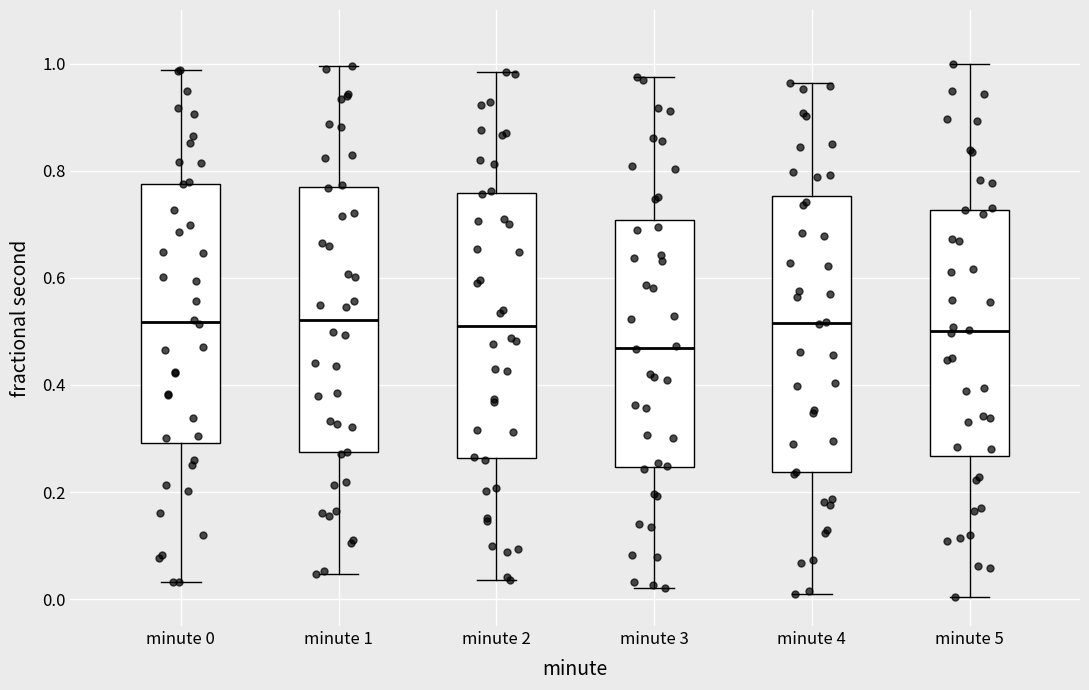

Reading left to right, transcribe this box plot: for each box, give where its median line is, the range the box spans, and where its two whiskers end, as read against the y-axis. The values are not printed on the chart, so give them approximately, as read against the axis.

minute 0: median 0.52, box 0.30 to 0.78, whiskers 0.04 to 0.98
minute 1: median 0.52, box 0.28 to 0.76, whiskers 0.04 to 1.00
minute 2: median 0.52, box 0.26 to 0.76, whiskers 0.04 to 0.98
minute 3: median 0.46, box 0.24 to 0.70, whiskers 0.02 to 0.98
minute 4: median 0.52, box 0.24 to 0.76, whiskers 0.02 to 0.96
minute 5: median 0.50, box 0.26 to 0.72, whiskers 0.00 to 1.00